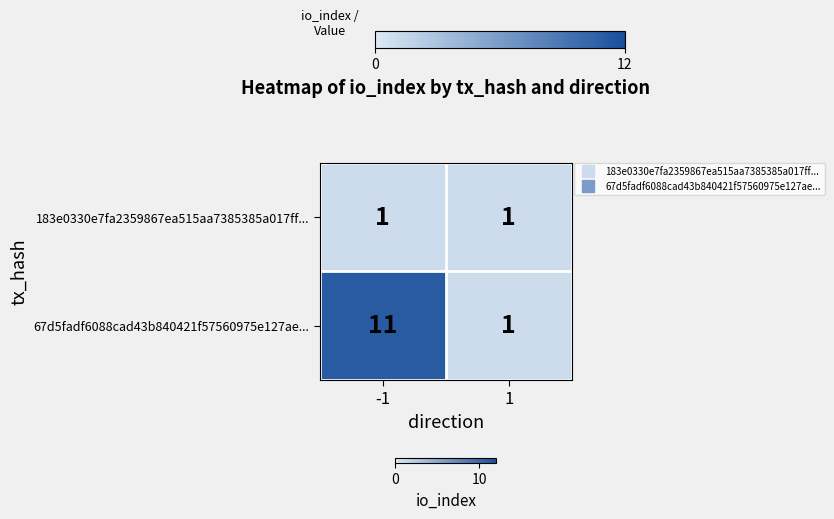

What is the total value across all series at -1?

12